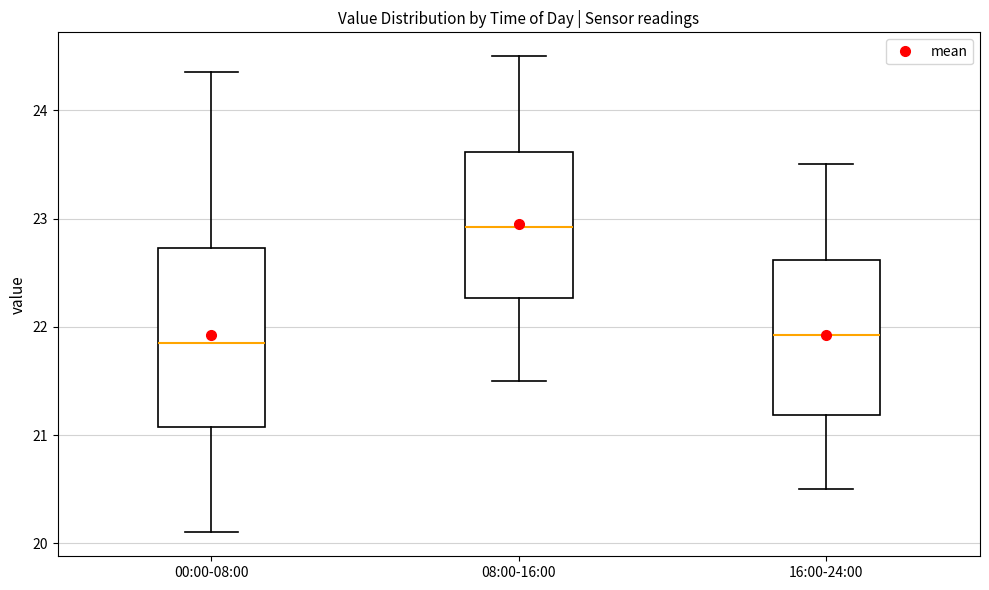

Reading left to right, transcribe this box plot: for each box, give where its median line is, the range the box spans, and where its two whiskers end, as read against the y-axis. The values are not printed on the chart, so give them approximately, as read against the axis.

00:00-08:00: median 21.9, box 21.1 to 22.7, whiskers 20.1 to 24.4
08:00-16:00: median 22.9, box 22.3 to 23.6, whiskers 21.5 to 24.5
16:00-24:00: median 21.9, box 21.2 to 22.6, whiskers 20.5 to 23.5